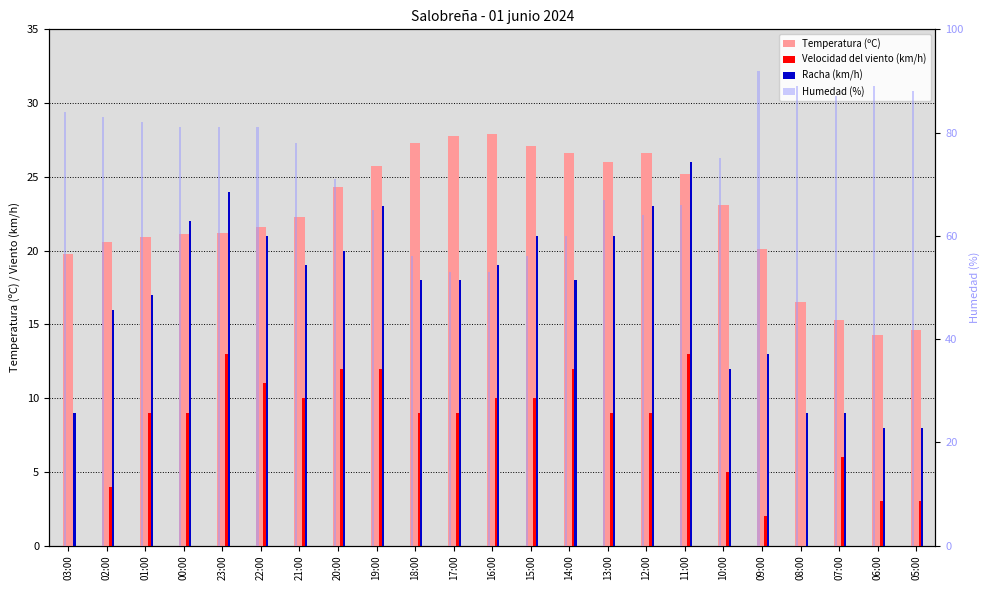

What is the greatest value displayed?

92.0